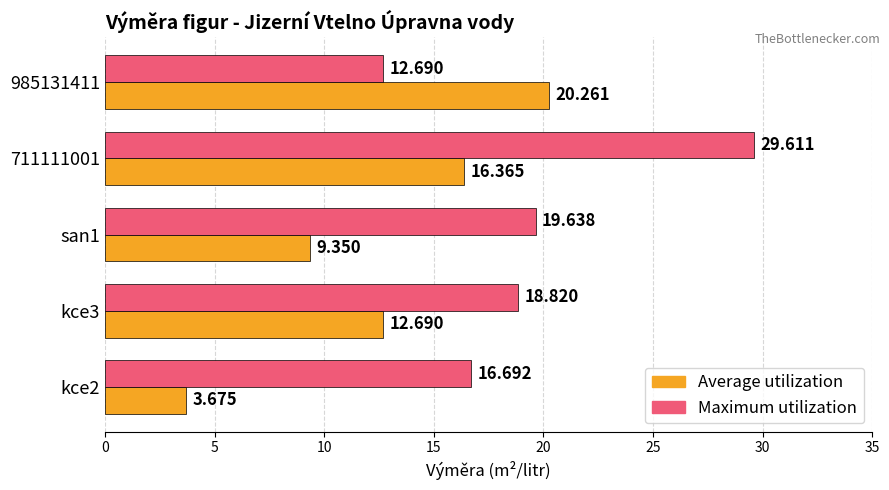

How many series are shown in this chart?

2